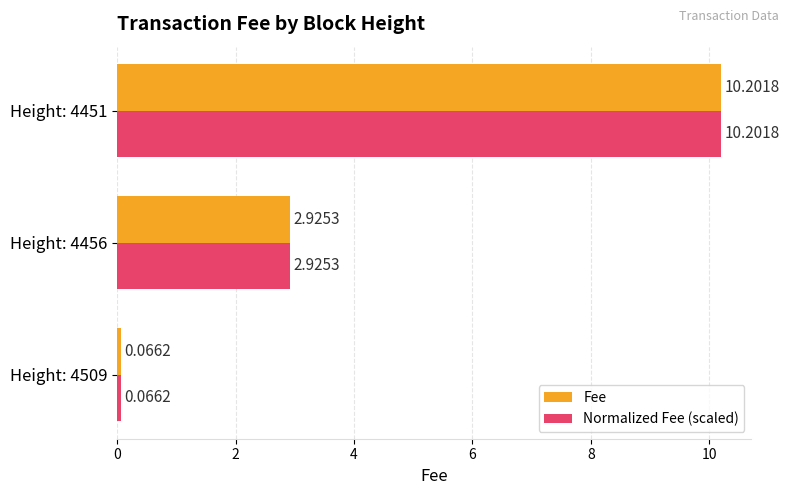

At which category is the sum across all series the highest?

Height: 4451